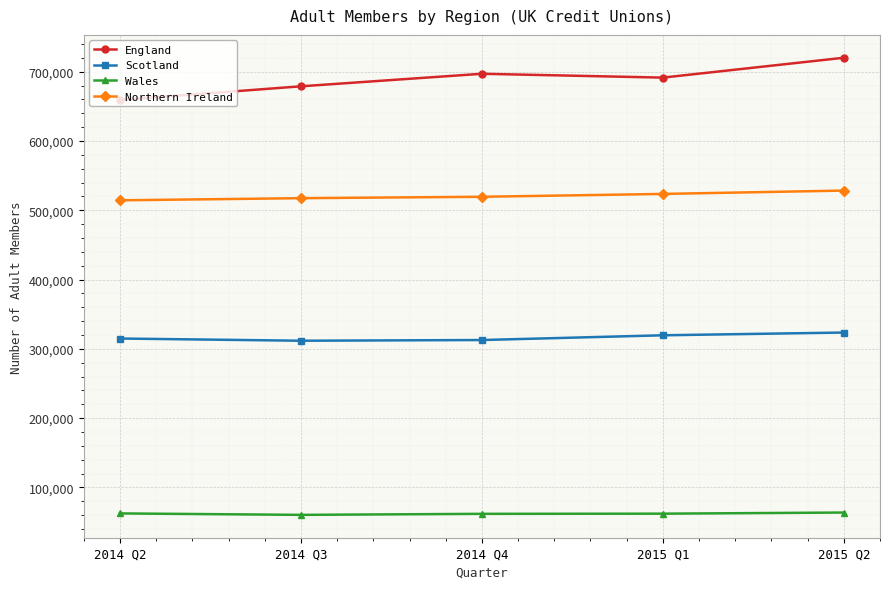

Between 2014 Q4 and 2015 Q2, which series saw the biggest shift?

England